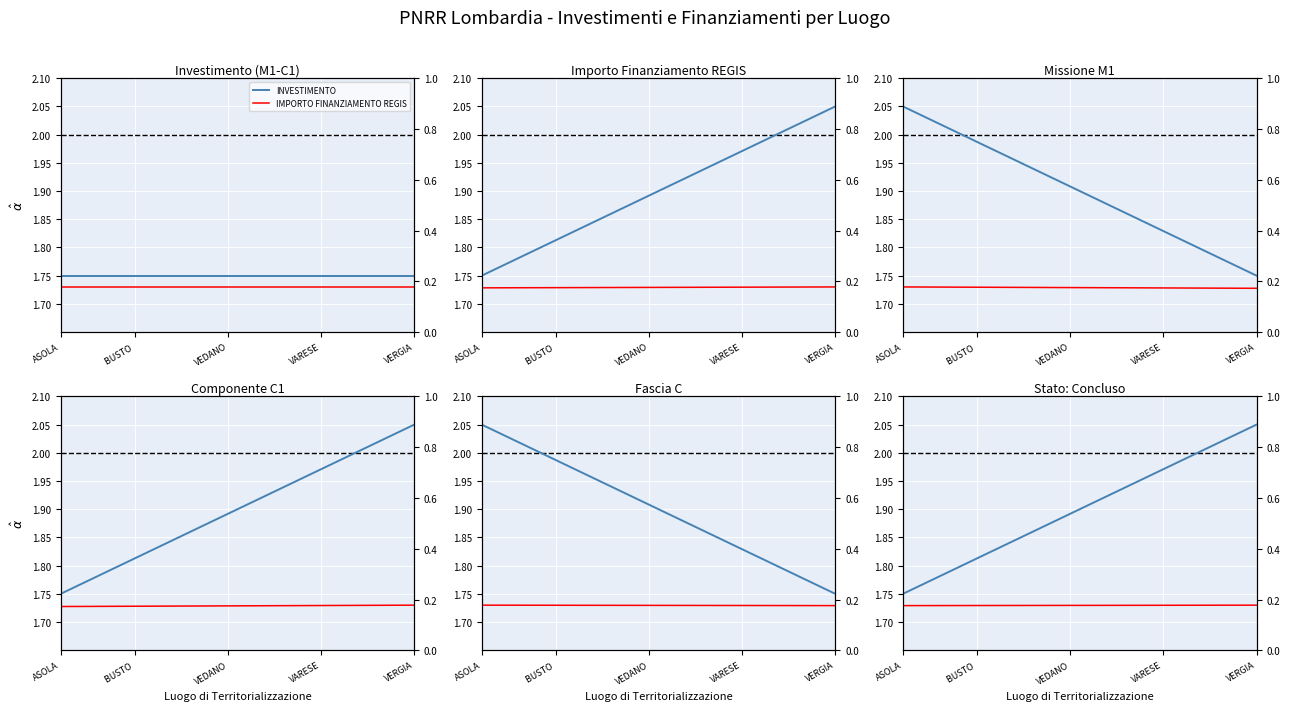

How many lines are shown in the chart?

2